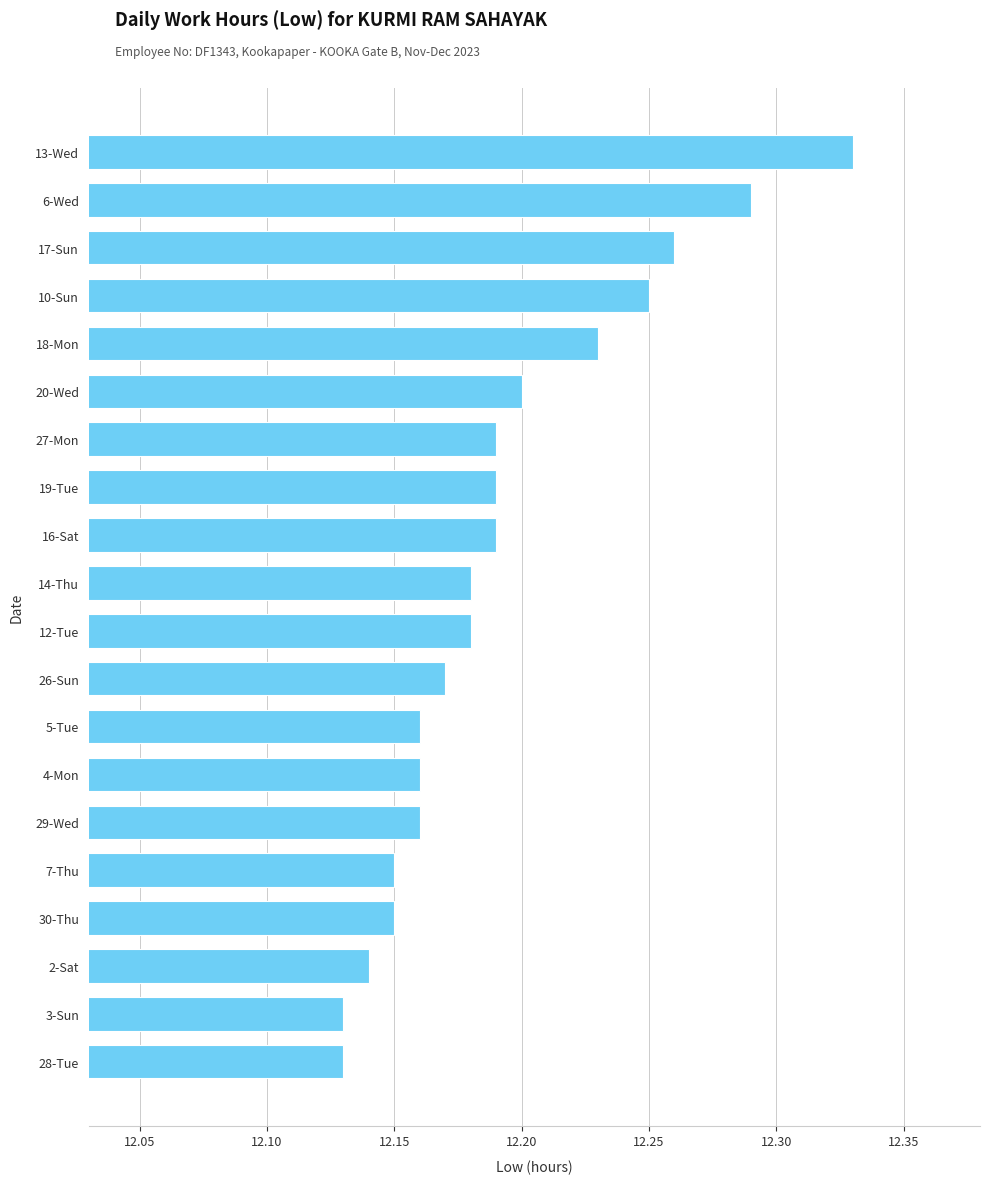

Which label corresponds to the largest value in the chart?

13-Wed